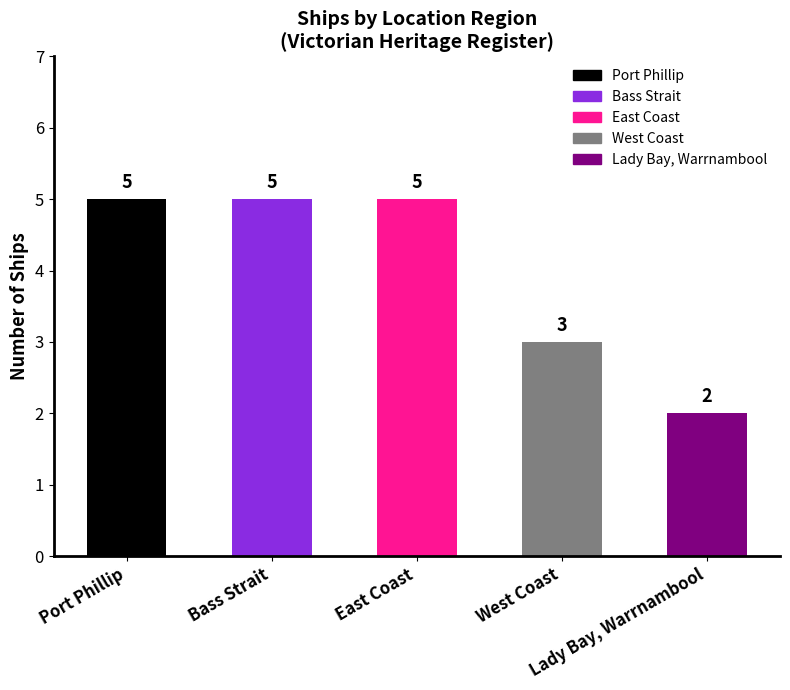

At which label is the value closest to 3?

West Coast